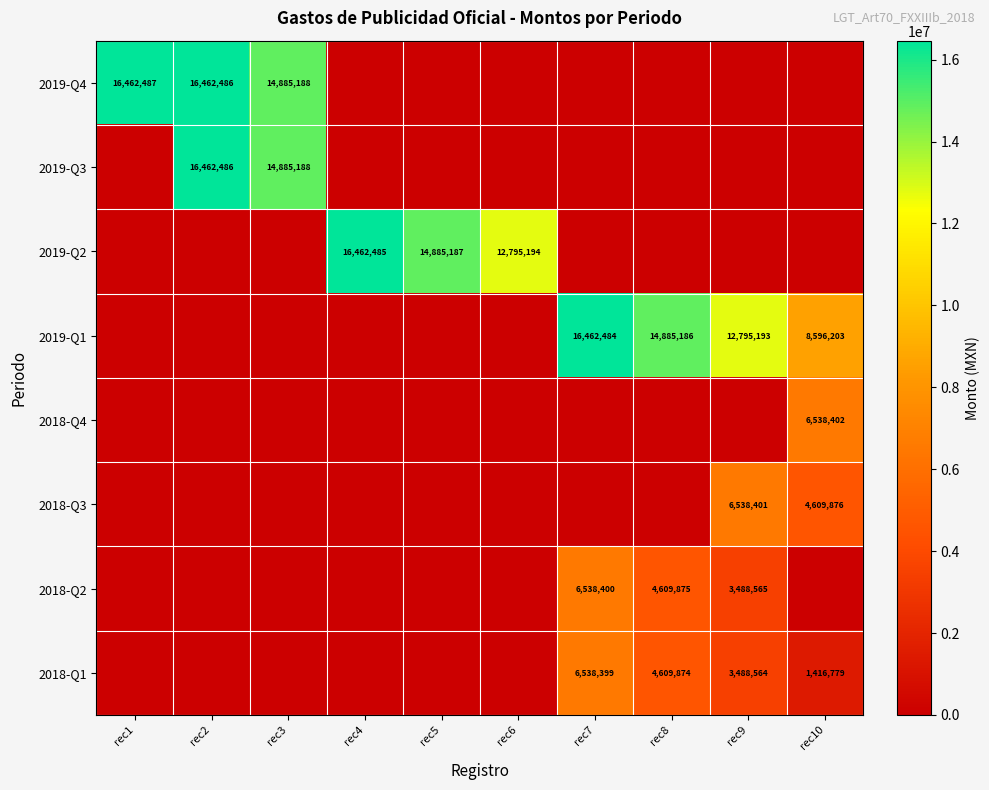

The 2019-Q1 series shows 16462484 at rec7. True or false?

True